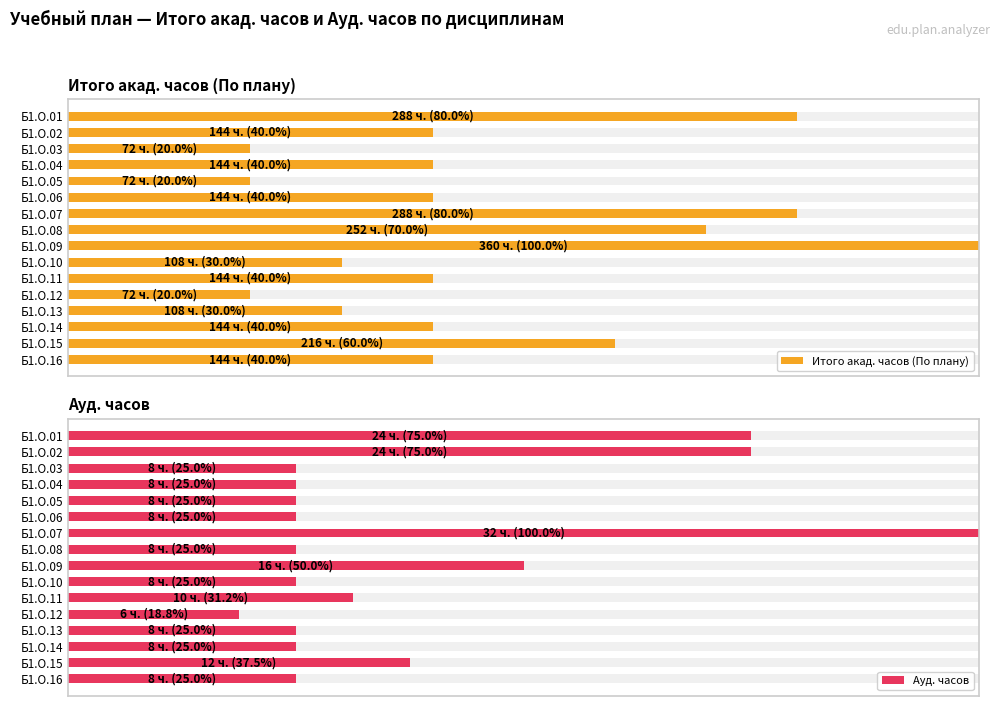

Is it true that Ауд. часов equals 12 at Б1.О.05?

False